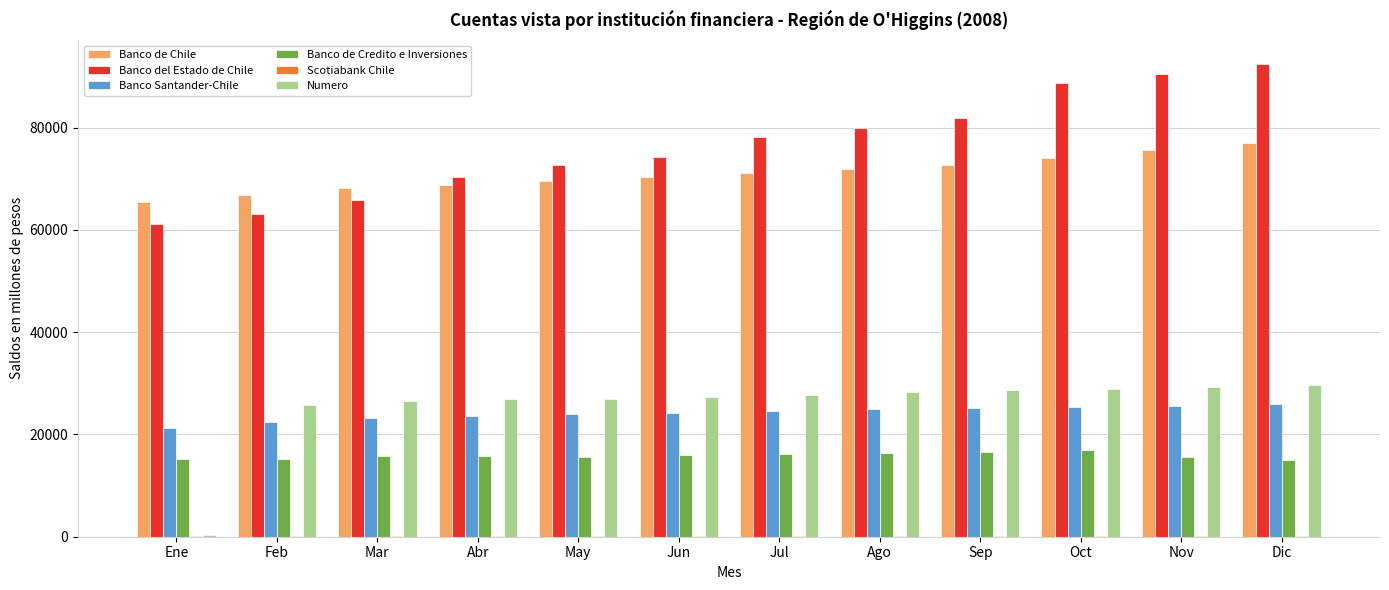

What is the sum of all Banco Santander-Chile values?

290057